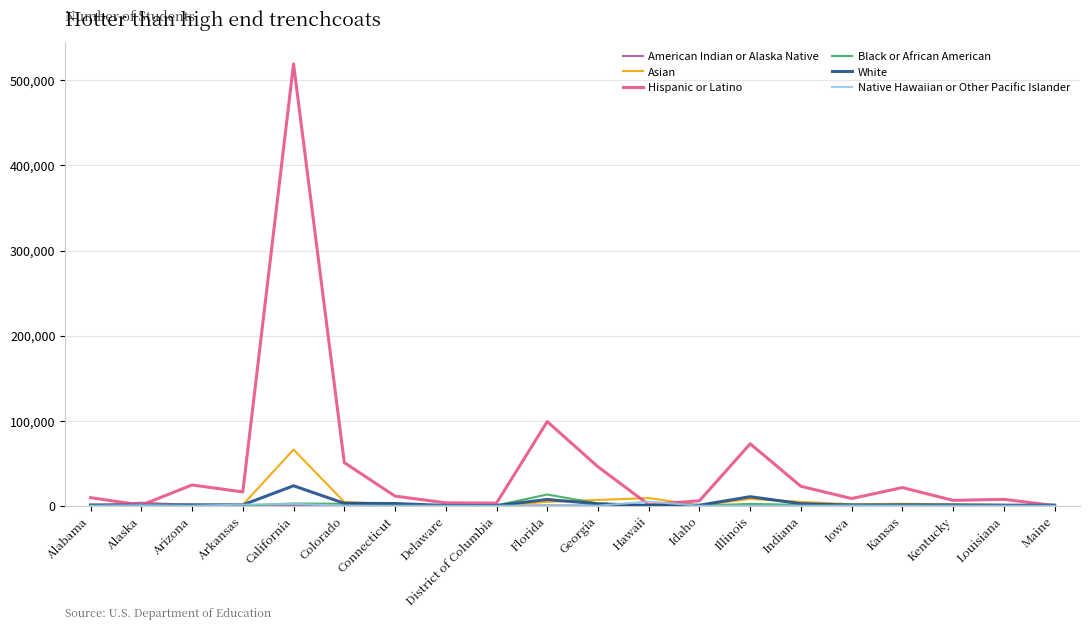

The Black or African American series shows 13228 at Florida. True or false?

True